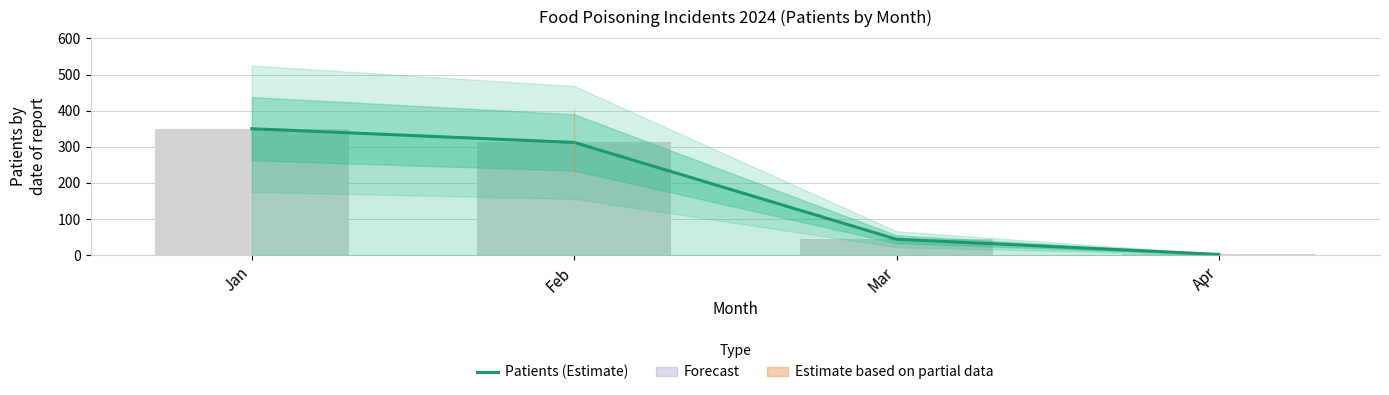

At which label does the data first exceed 312?

Jan